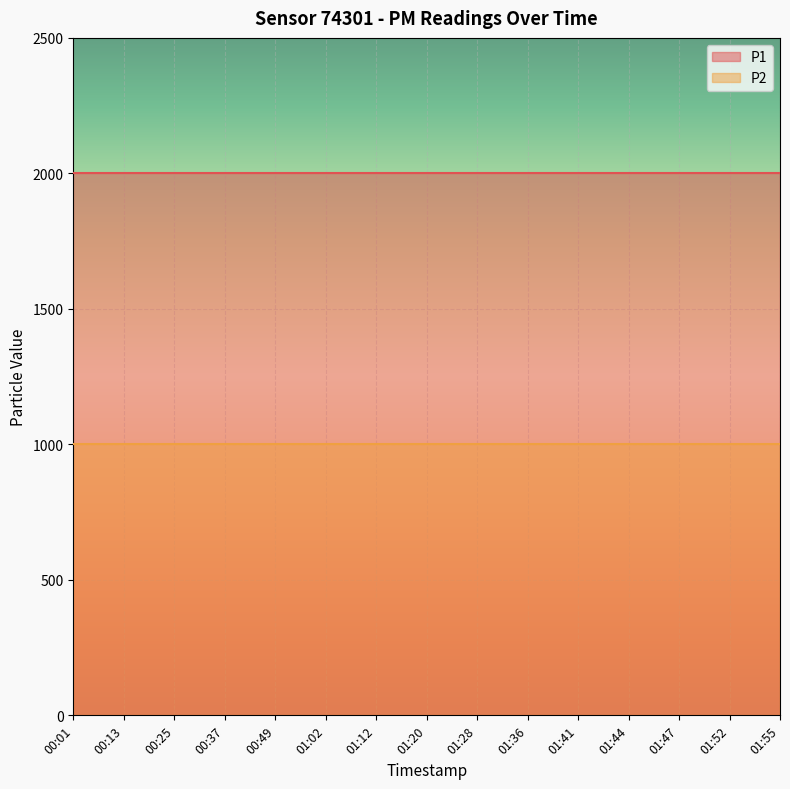

Which label corresponds to the largest value in the chart?

00:01